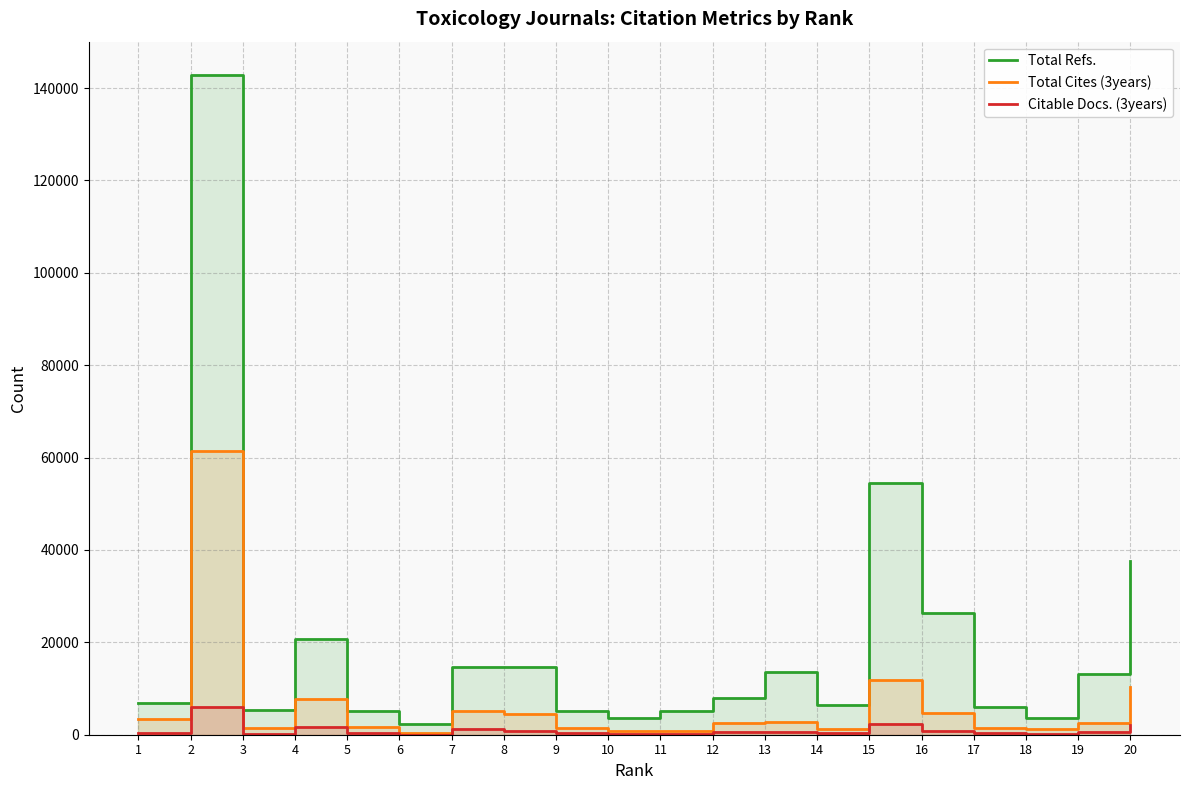

Where is the first local minimum for Total Refs.?

3